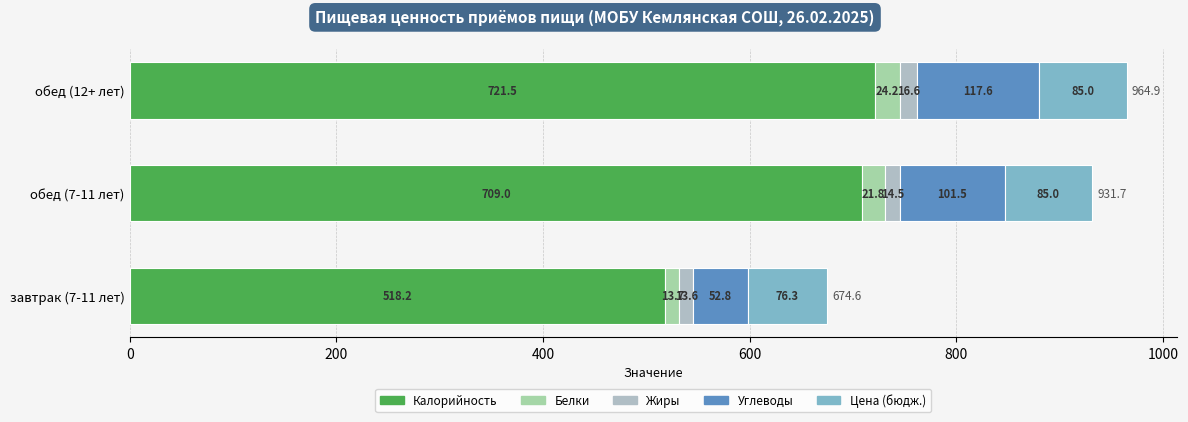

How many data points in Калорийность are less than 708?

1